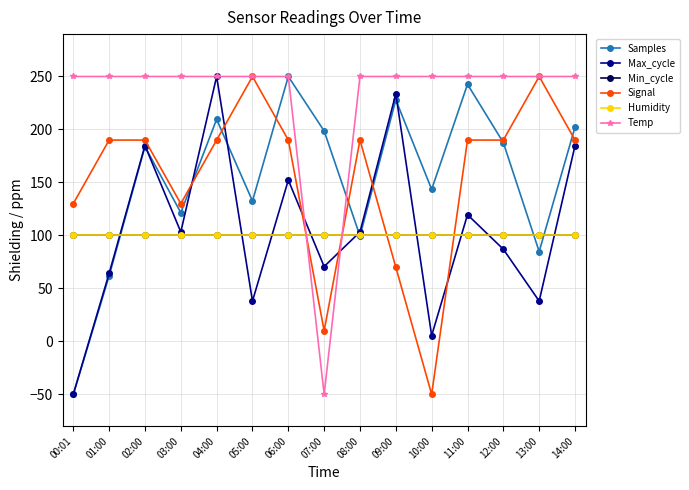

Where is Temp nearest to the value 100?

00:01